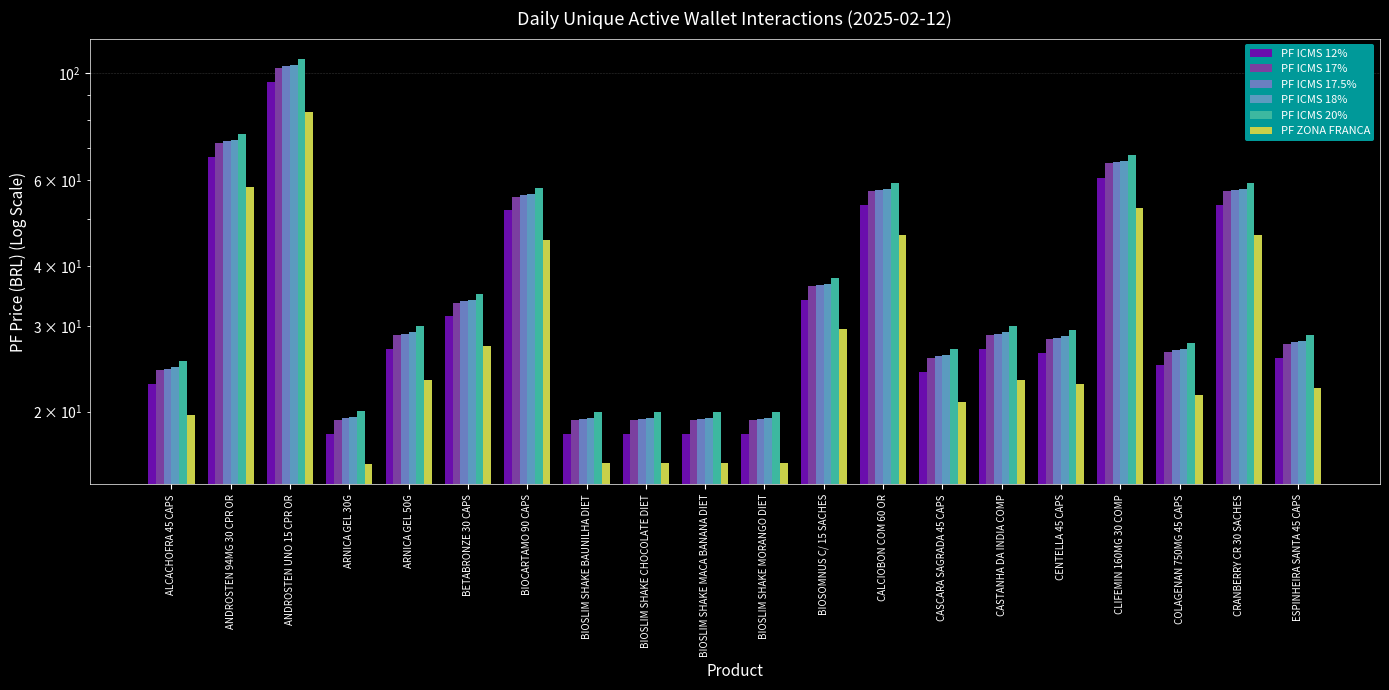

What is the label of the 5th bar from the left?

ARNICA GEL 50G